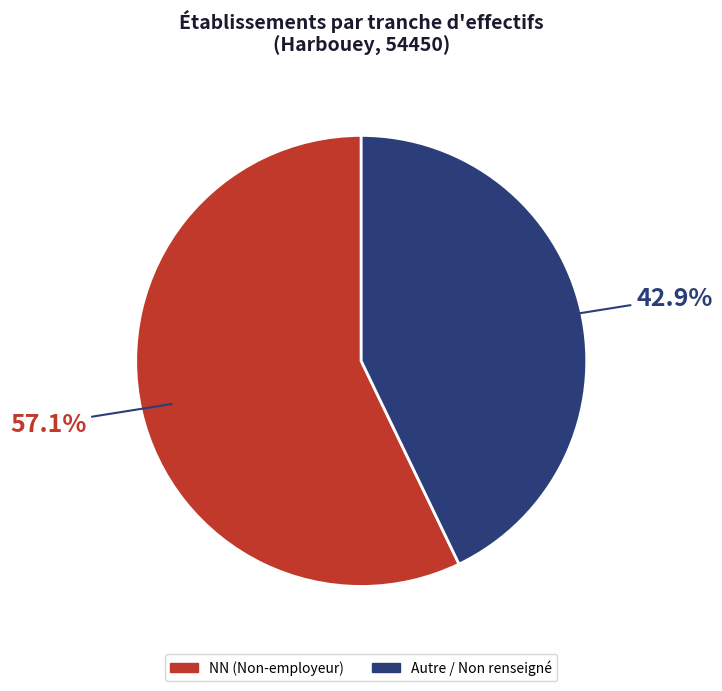

Which category has the smallest portion of the pie?

Autre / Non renseigné